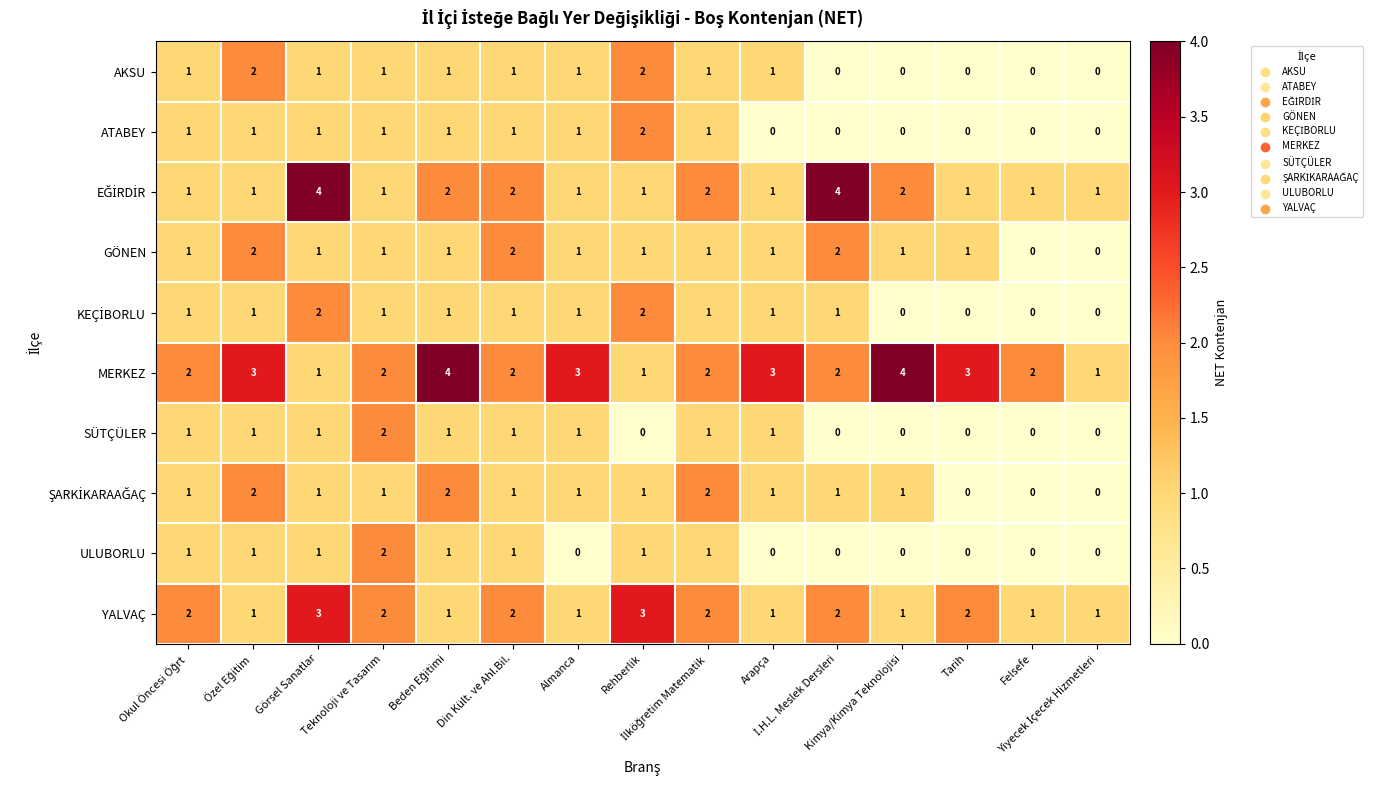

What is the greatest value displayed?

4